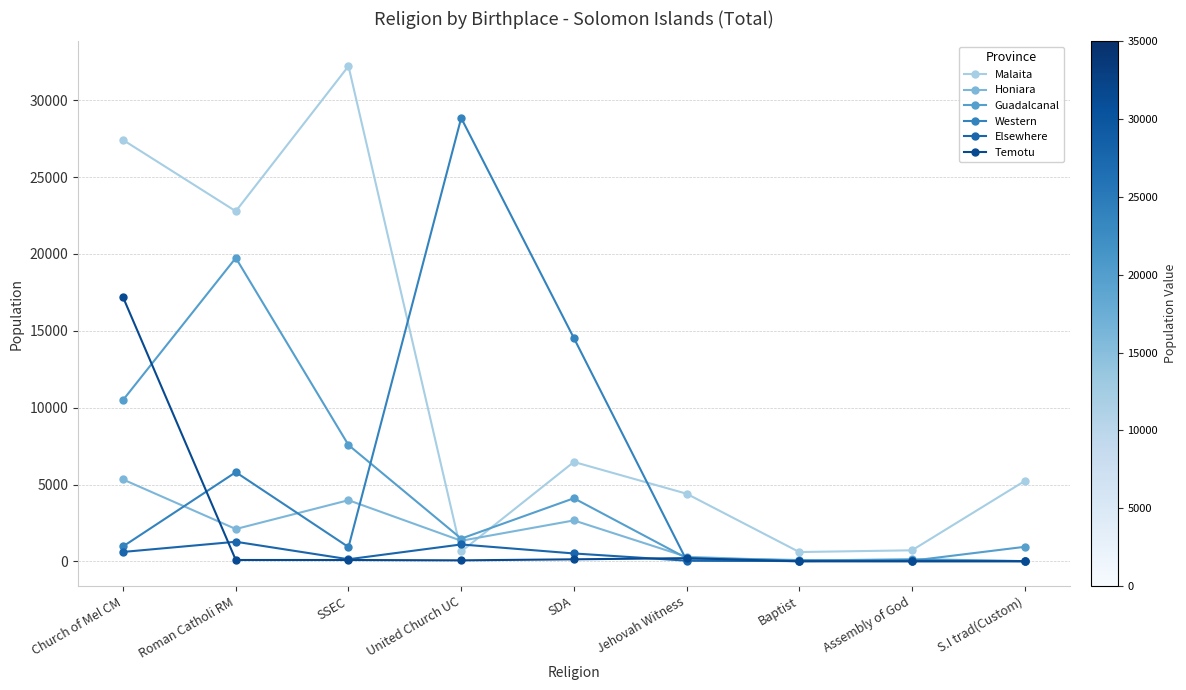

At which category is the sum across all series the highest?

Church of Mel CM